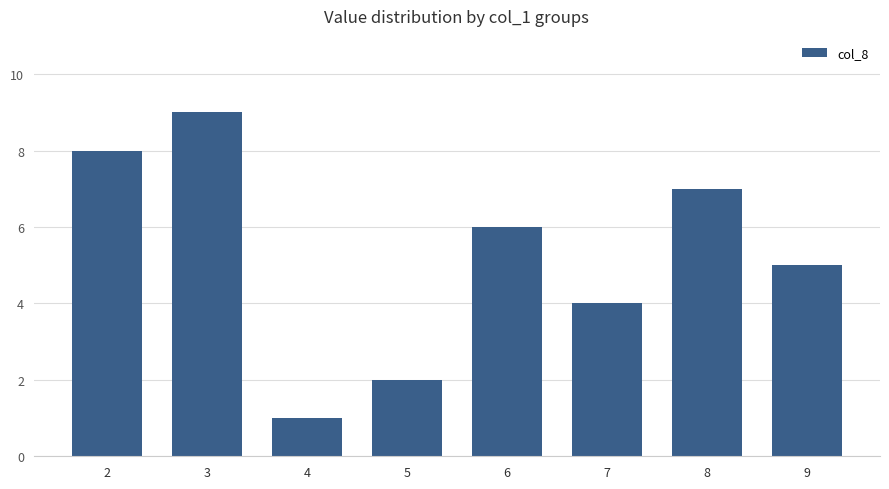

Rank the categories by value from highest to lowest.

3, 2, 8, 6, 9, 7, 5, 4